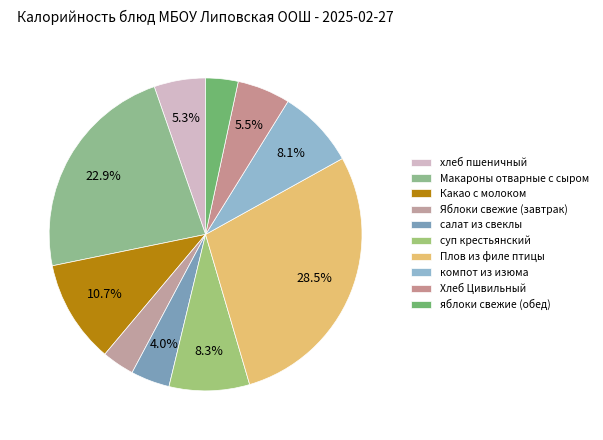

Is there a majority slice in this chart?

No